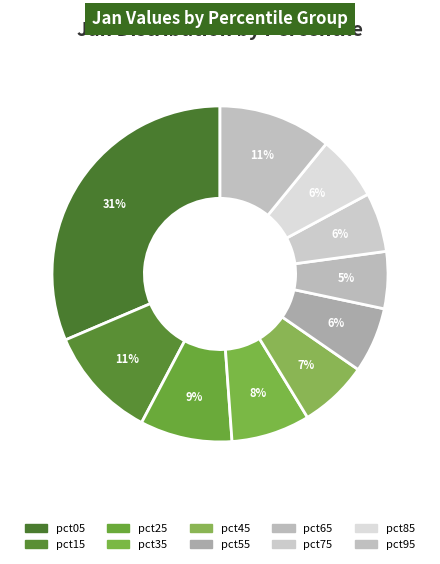

How many segments does this pie chart have?

10